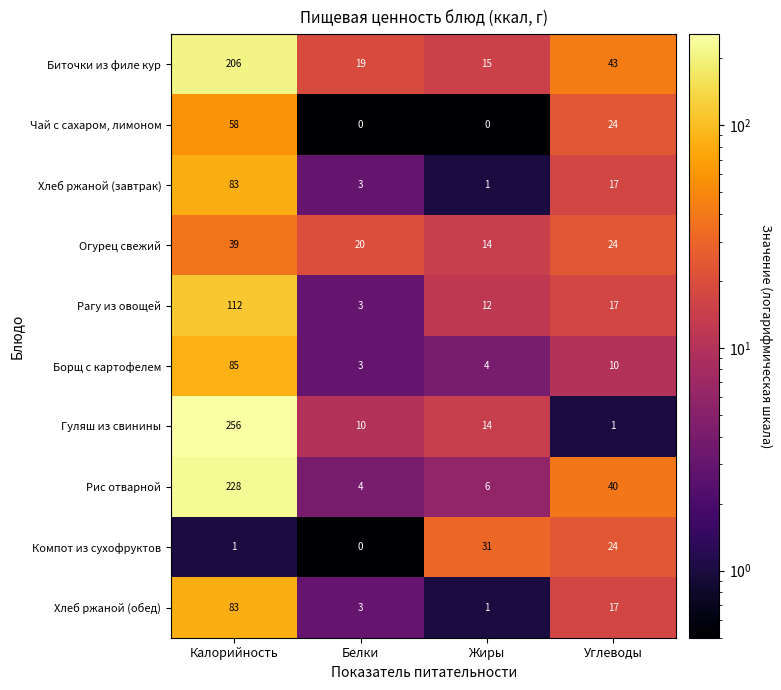

True or false: Чай с сахаром, лимоном has a value of 34 at Углеводы.

False